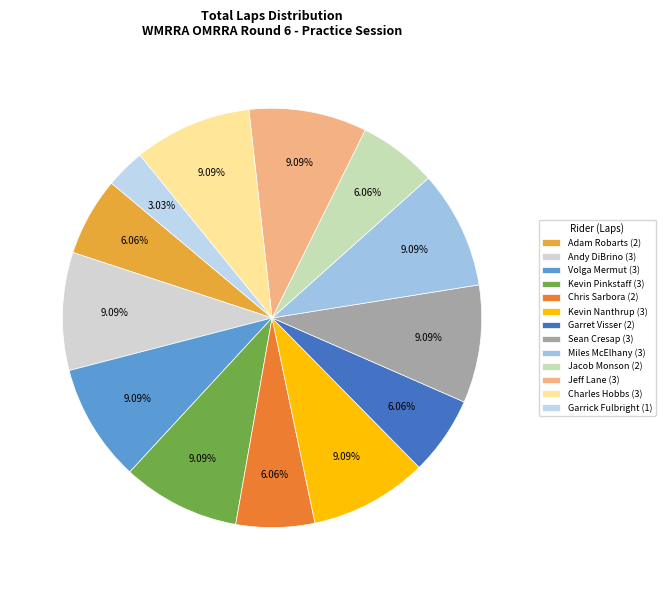

How many segments does this pie chart have?

13